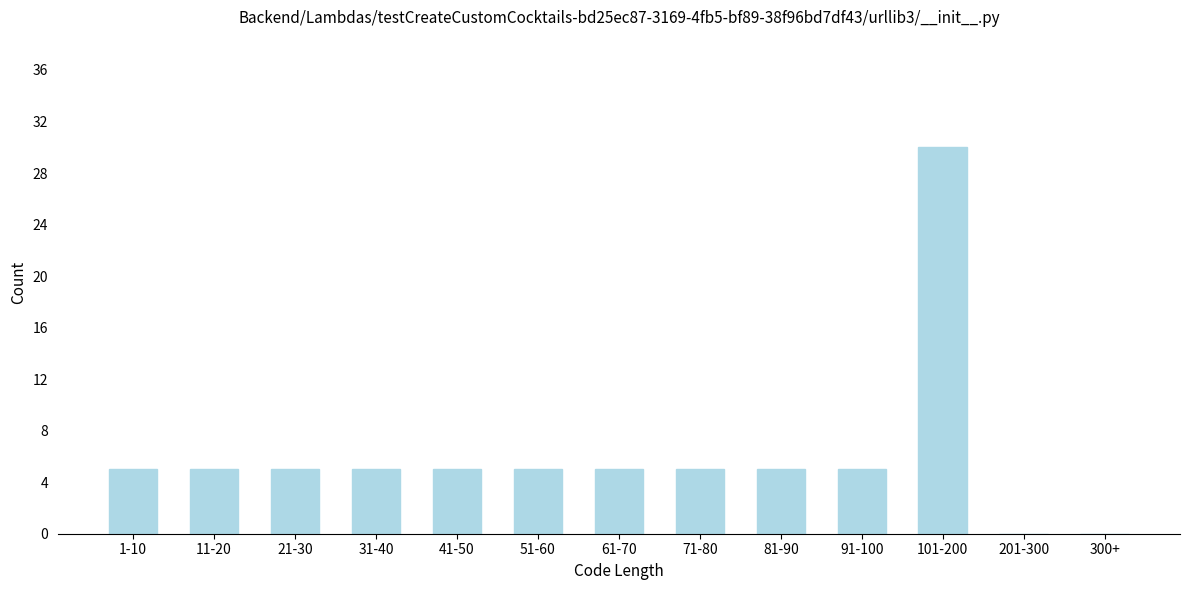

Reading left to right, what are all the values shown in this chart?

1-10=5	11-20=5	21-30=5	31-40=5	41-50=5	51-60=5	61-70=5	71-80=5	81-90=5	91-100=5	101-200=30	201-300=0	300+=0